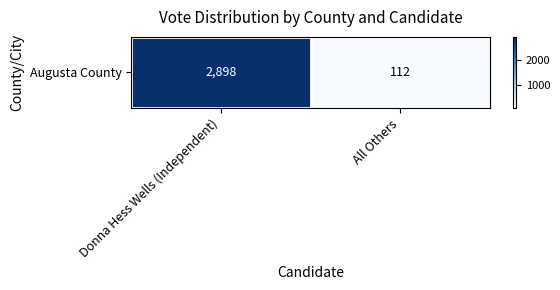

Which category has the lowest value across all series?

All Others